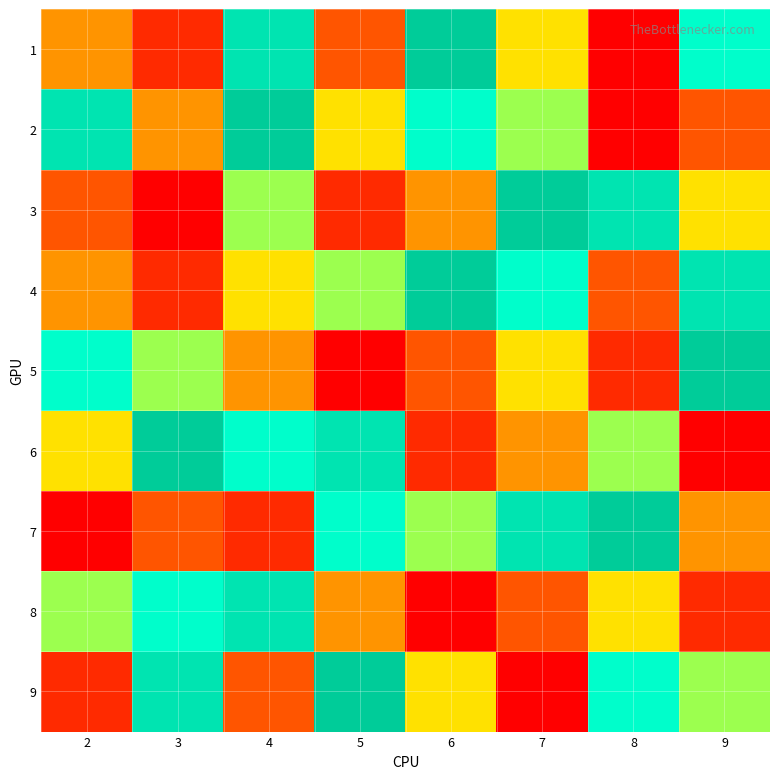

Reading right to left, what are all the values shown in this chart?

1: 9=7	8=1	7=5	6=9	5=3	4=8	3=2	2=4
2: 9=3	8=1	7=6	6=7	5=5	4=9	3=4	2=8
3: 9=5	8=8	7=9	6=4	5=2	4=6	3=1	2=3
4: 9=8	8=3	7=7	6=9	5=6	4=5	3=2	2=4
5: 9=9	8=2	7=5	6=3	5=1	4=4	3=6	2=7
6: 9=1	8=6	7=4	6=2	5=8	4=7	3=9	2=5
7: 9=4	8=9	7=8	6=6	5=7	4=2	3=3	2=1
8: 9=2	8=5	7=3	6=1	5=4	4=8	3=7	2=6
9: 9=6	8=7	7=1	6=5	5=9	4=3	3=8	2=2